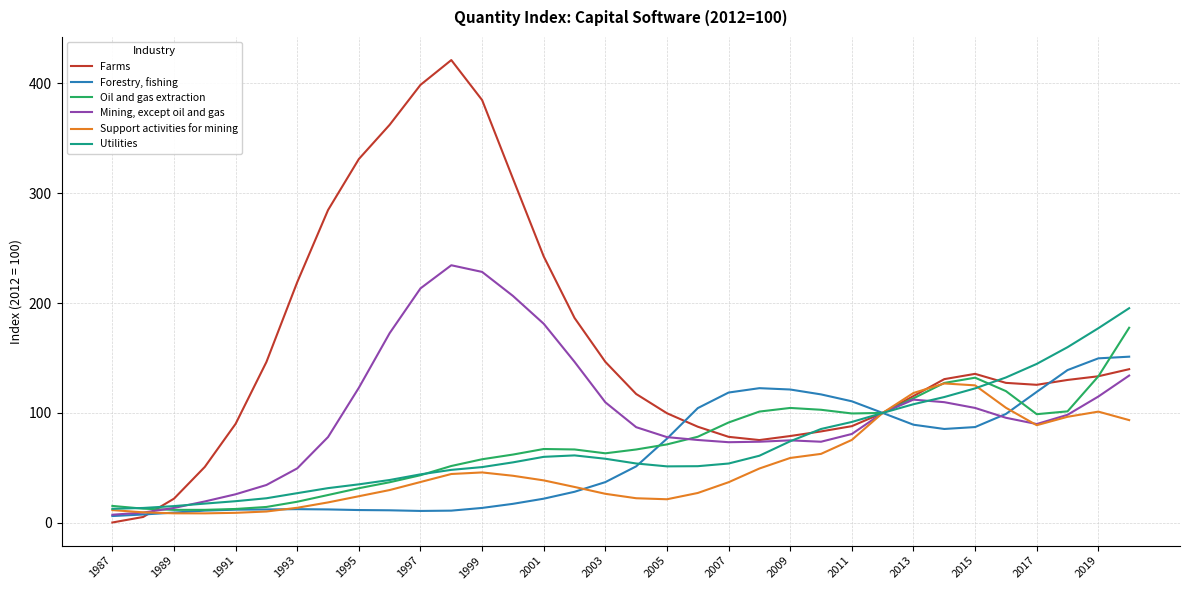

Which series has the largest total across all categories?

Farms